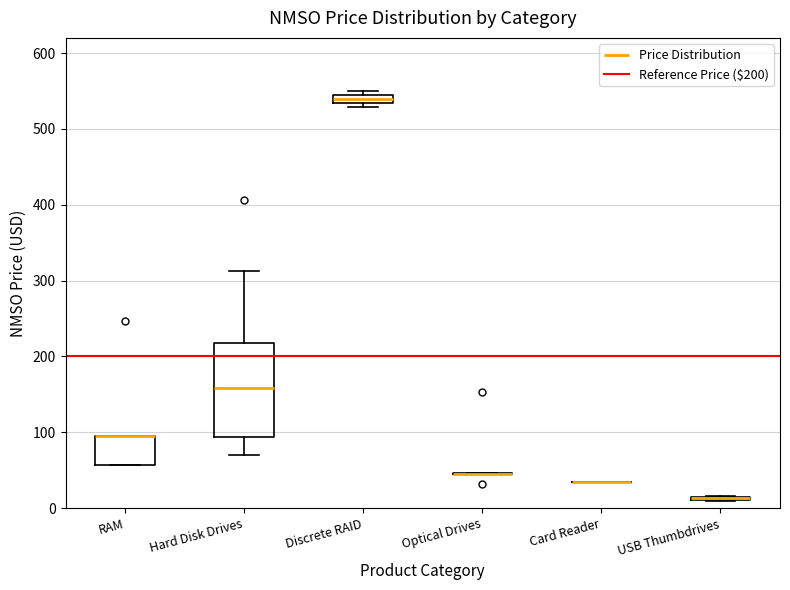

Which box is the tallest, from its lower edge to its upper edge?

Hard Disk Drives